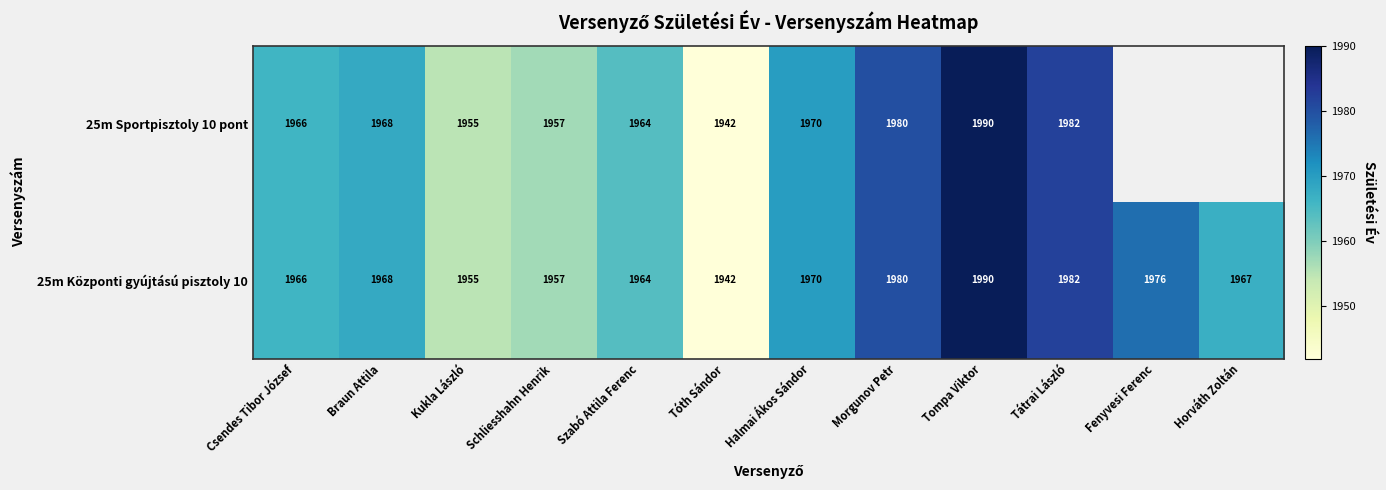

At which label is 25m Központi gyújtású pisztoly 10 closest to 1966?

Csendes Tibor József